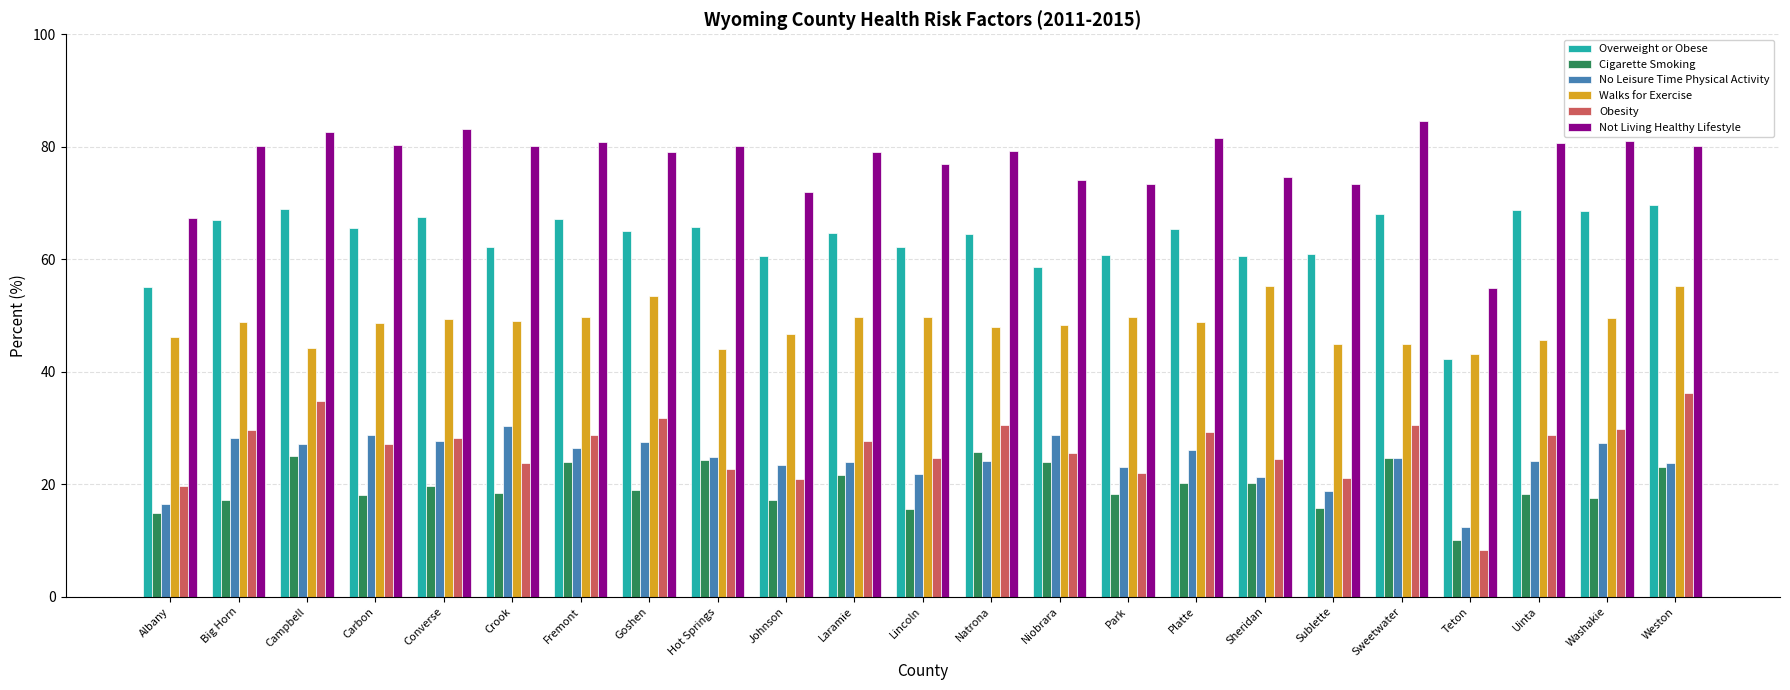

How many bars are there in each group?

6